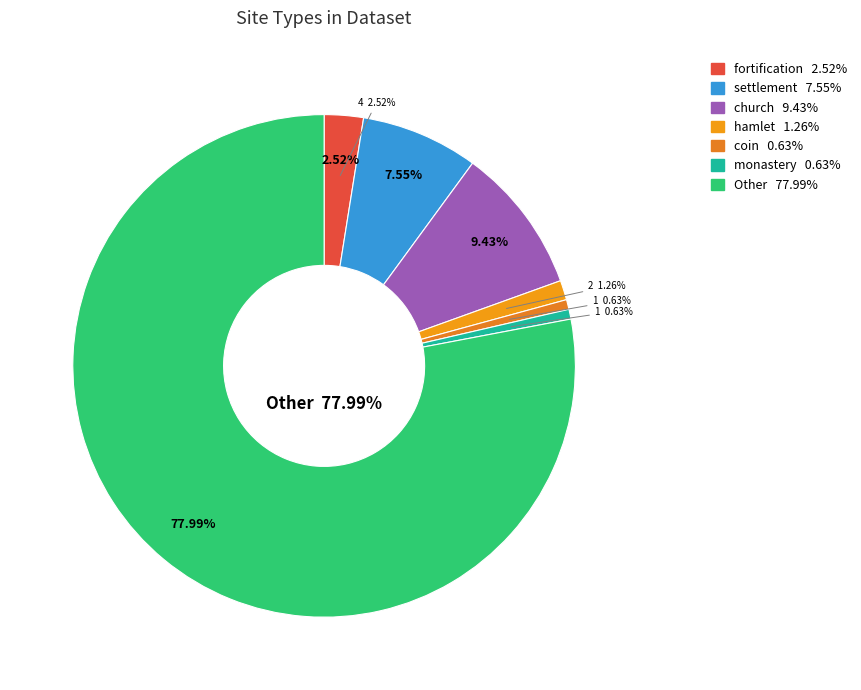

Is there any slice that represents more than half of the pie?

Yes